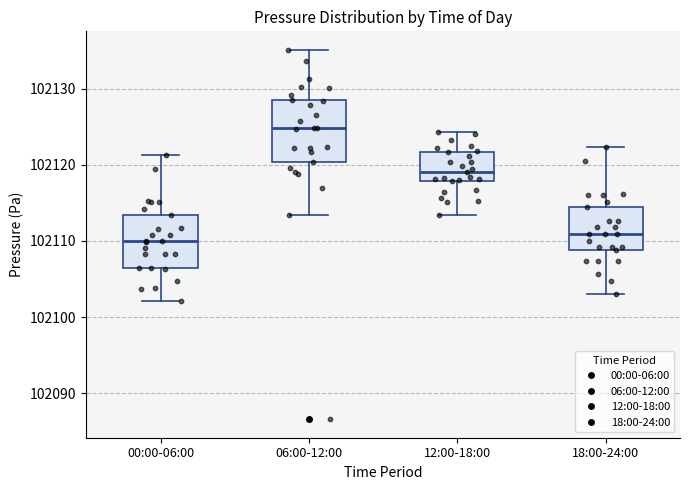

Reading left to right, read every box against the y-axis: the position of its median line, the range the box covers, and the ends of its whiskers. The values are not printed on the chart, so give them approximately, as read against the axis.

00:00-06:00: median 102110, box 102106 to 102113, whiskers 102102 to 102121
06:00-12:00: median 102125, box 102120 to 102128, whiskers 102113 to 102135
12:00-18:00: median 102119, box 102118 to 102122, whiskers 102113 to 102124
18:00-24:00: median 102111, box 102109 to 102114, whiskers 102103 to 102122